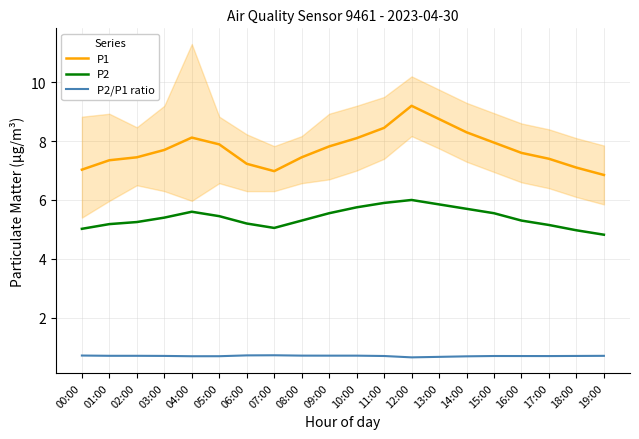

Is the value of P2 at 08:00 greater than the value of P2/P1 ratio at 06:00?

Yes